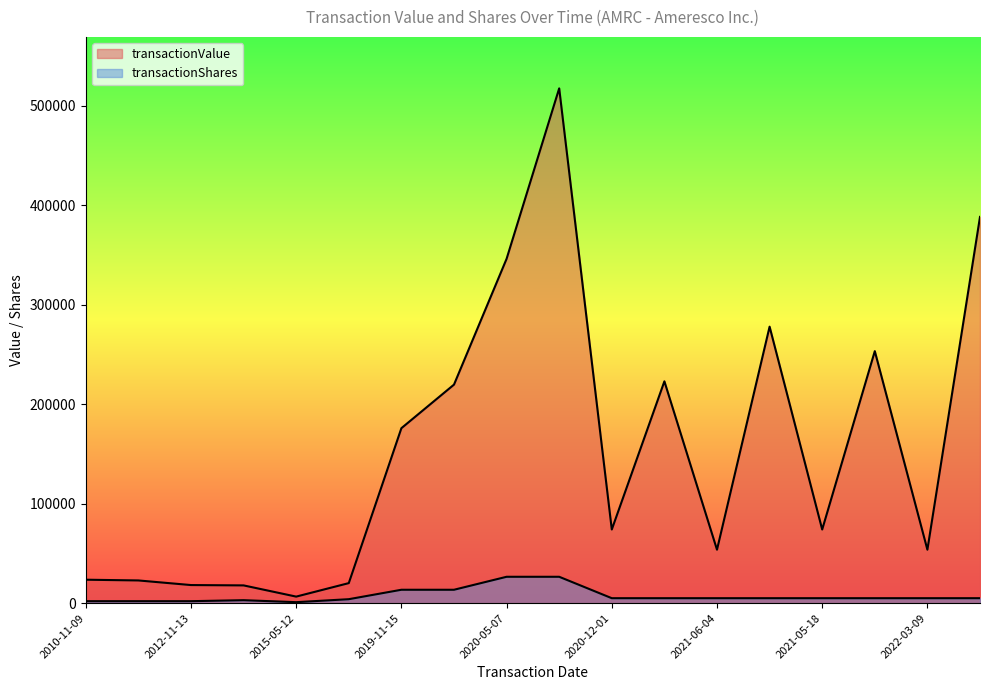

At which label does transactionValue first exceed 74050?

2019-11-15